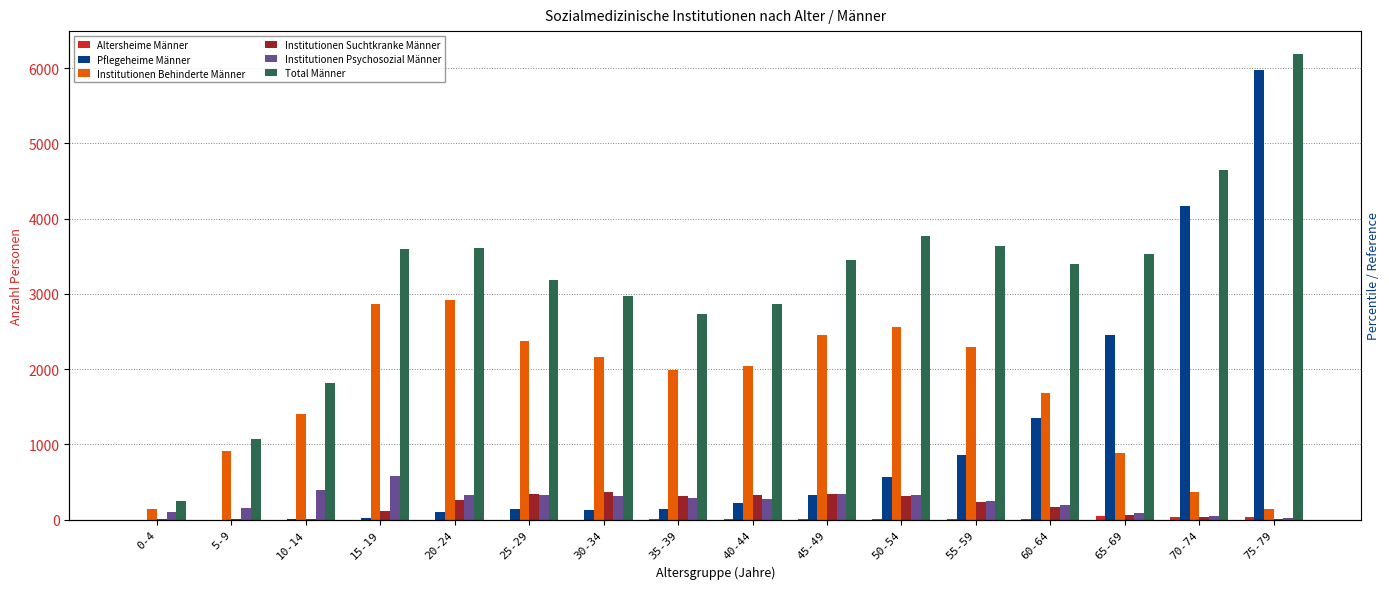

What is the label of the 14th bar from the left?

65-69